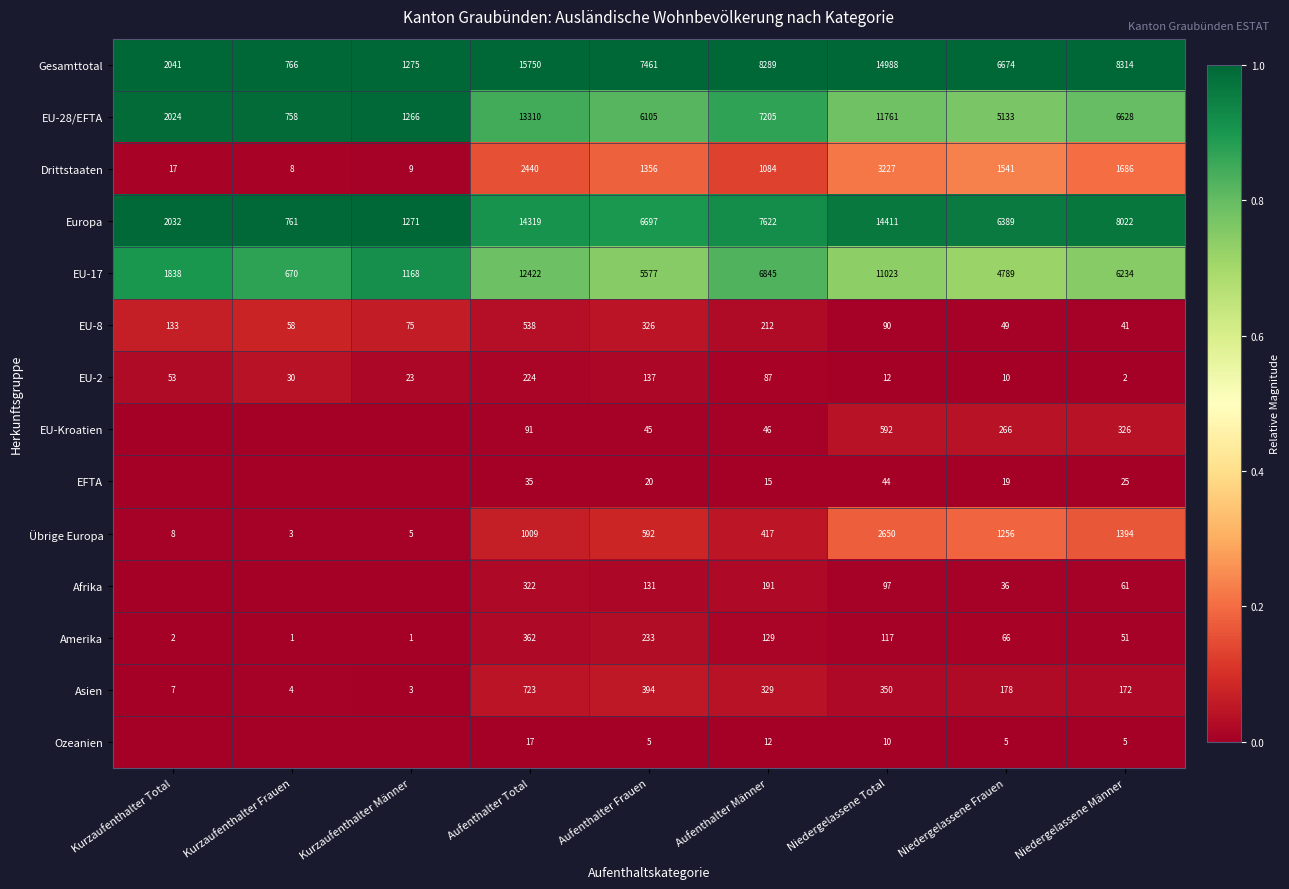

What is the spread (max minus min) of values at Niedergelassene Männer?

8312